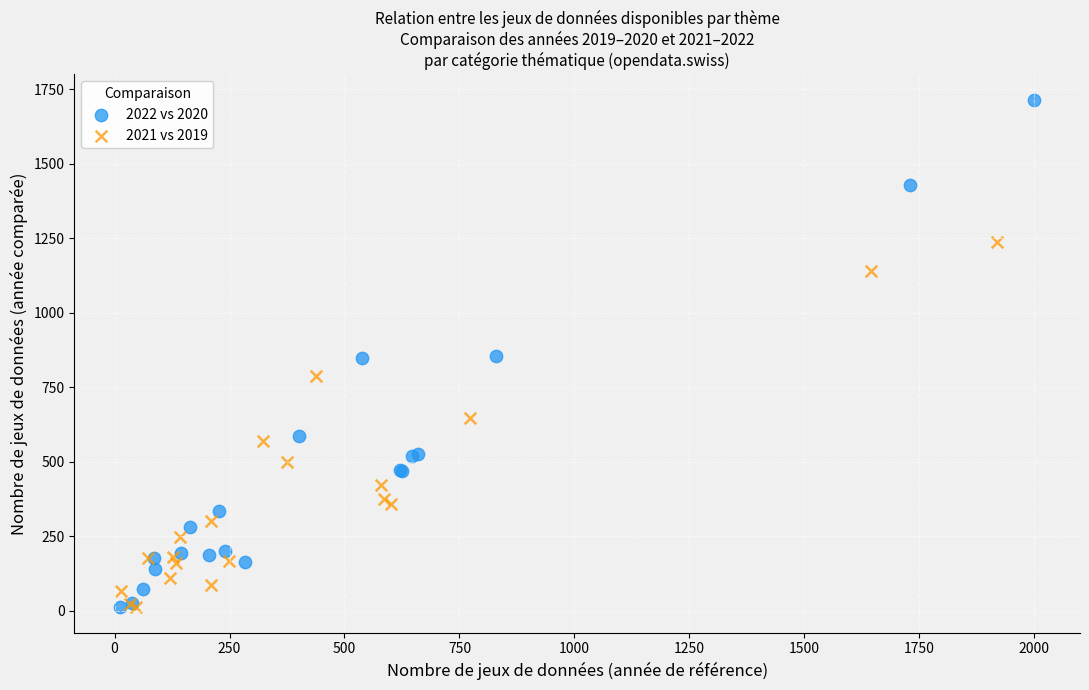

Which series reaches the maximum Y coordinate?

2022 vs 2020